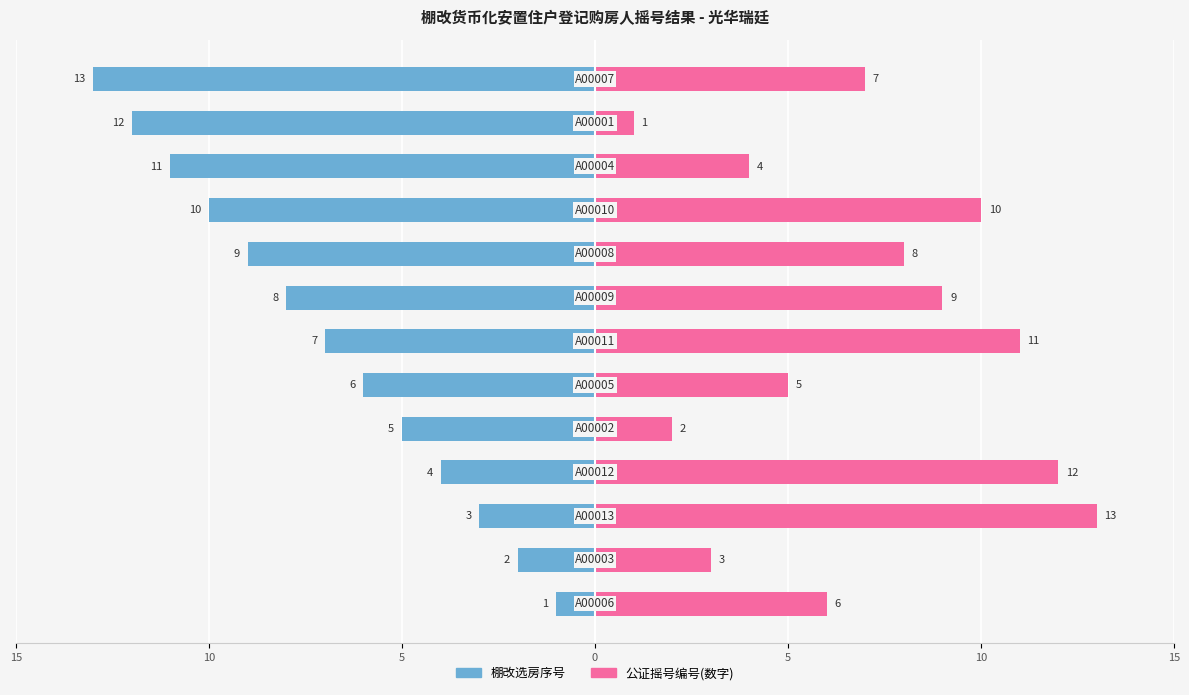

What is the label of the 9th bar from the right?

5